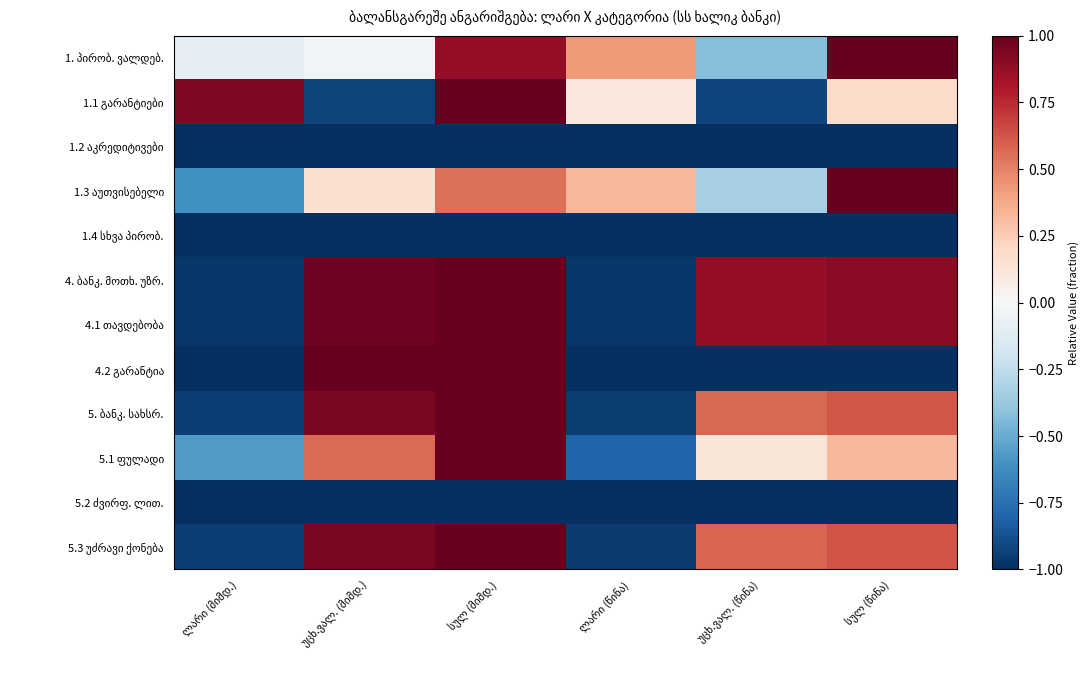

What is the difference between the 1. პირობ. ვალდებ. values at სულ (მიმდ.) and ლარი (წინა)?

0.5